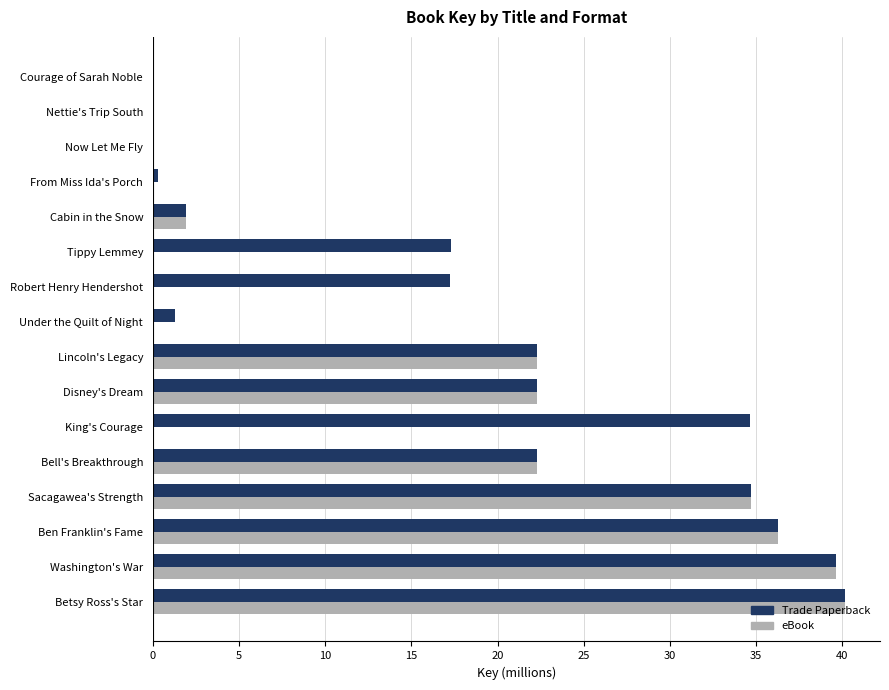

What is the sum of the Trade Paperback values at Cabin in the Snow and Disney's Dream?

24.2